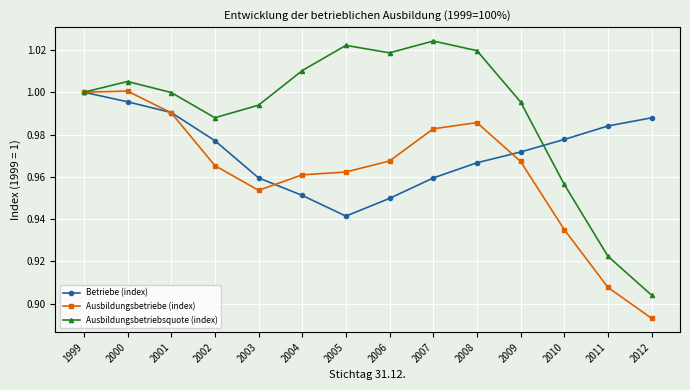

At 2007, list the series in order from smallest to largest.

Betriebe (index), Ausbildungsbetriebe (index), Ausbildungsbetriebsquote (index)